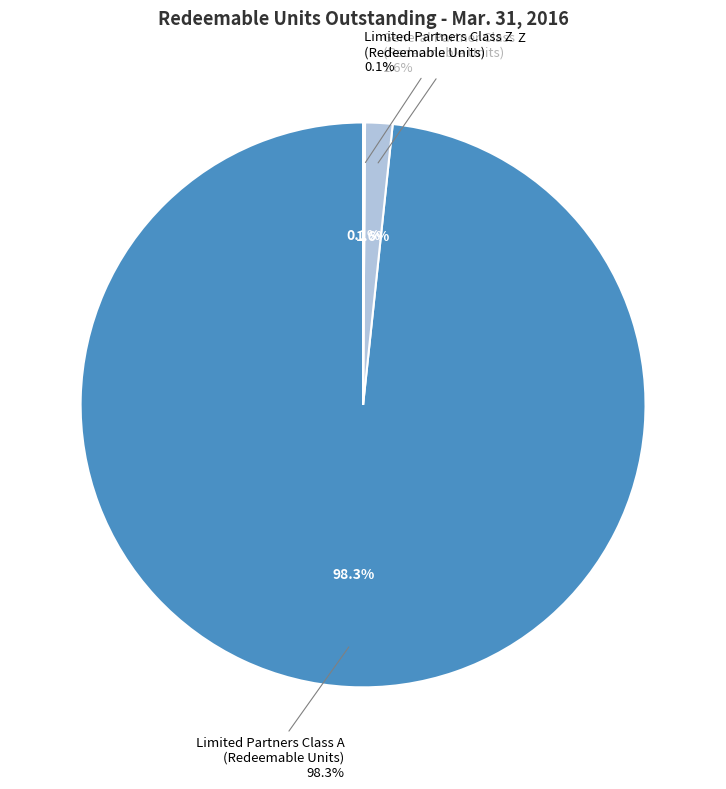

To the nearest percent, what portion does General Partner Class Z
(Redeemable Units) represent?

2%